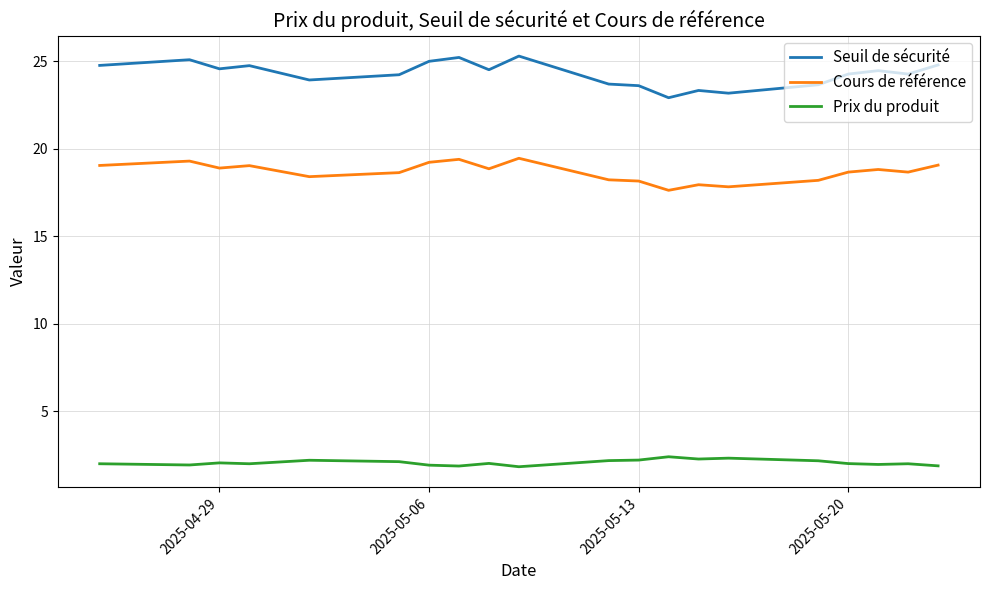

List the series in order of their peak value, lowest first.

Prix du produit, Cours de référence, Seuil de sécurité